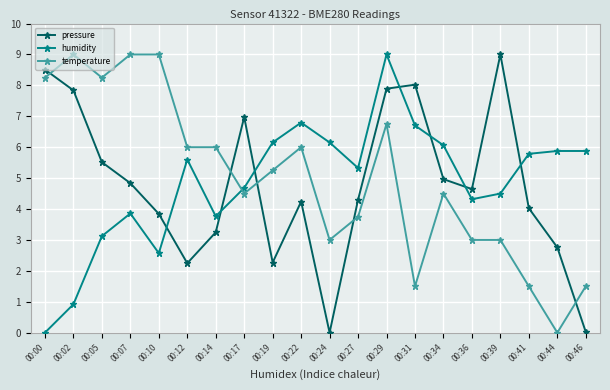

How many distinct data groups are displayed?

3